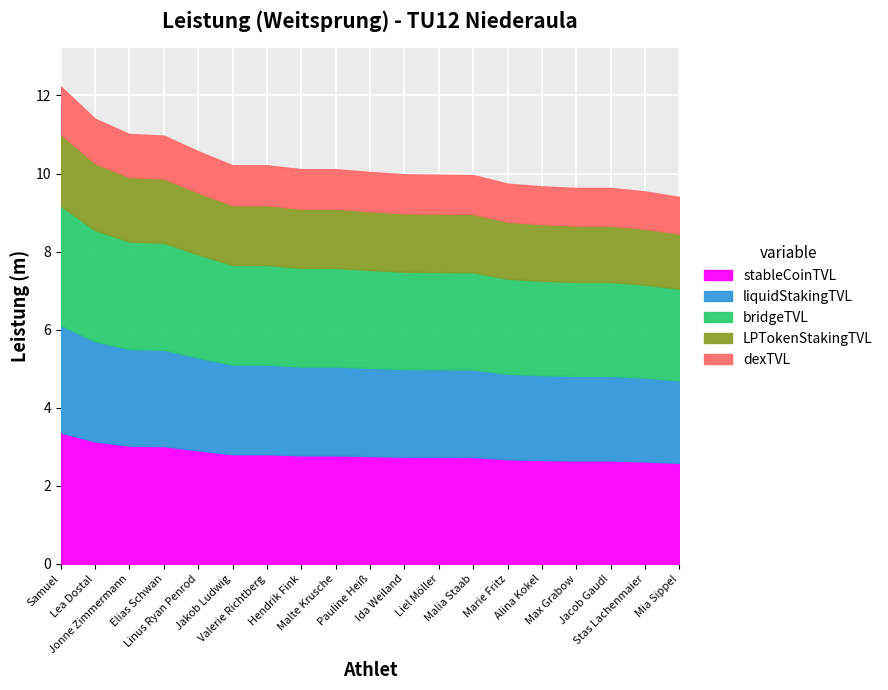

How many distinct data groups are displayed?

1